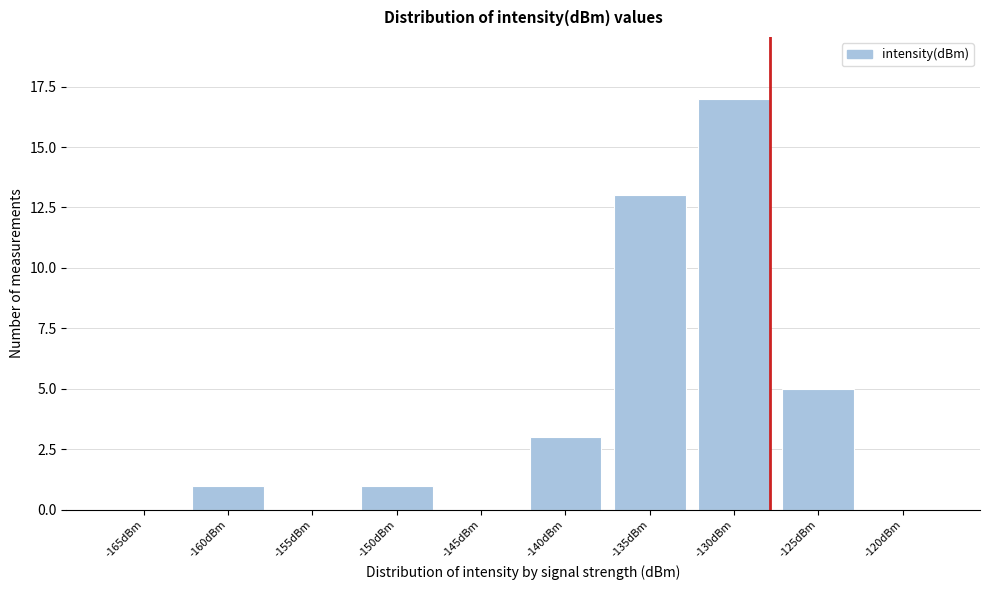

Reading left to right, transcribe all the data shown in this chart.

-165dBm=0	-160dBm=1	-155dBm=0	-150dBm=1	-145dBm=0	-140dBm=3	-135dBm=13	-130dBm=17	-125dBm=5	-120dBm=0